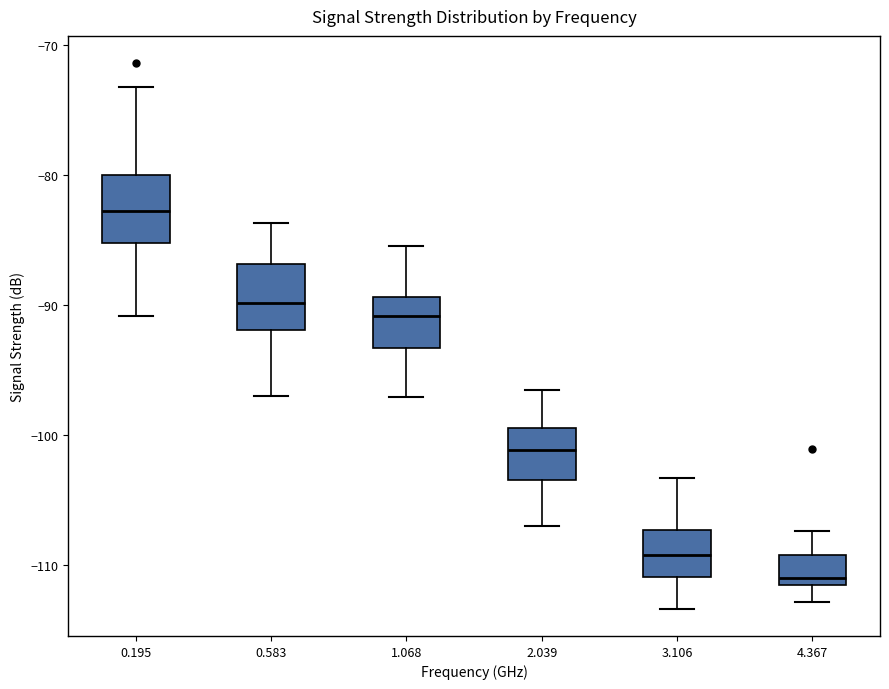

Reading left to right, read every box against the y-axis: the position of its median line, the range the box covers, and the ends of its whiskers. The values are not printed on the chart, so give them approximately, as read against the axis.

0.195: median -83, box -85 to -80, whiskers -91 to -73
0.583: median -90, box -92 to -87, whiskers -97 to -84
1.068: median -91, box -93 to -89, whiskers -97 to -85
2.039: median -101, box -103 to -100, whiskers -107 to -97
3.106: median -109, box -111 to -107, whiskers -113 to -103
4.367: median -111, box -112 to -109, whiskers -113 to -107